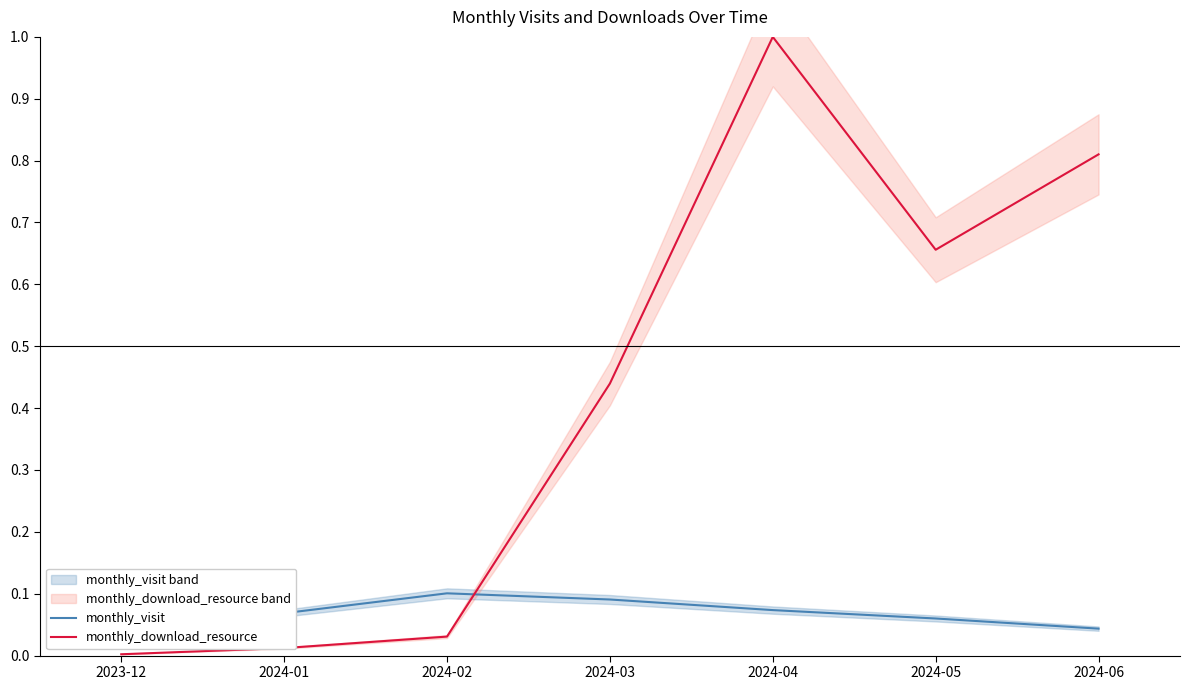

Is the value of monthly_download_resource at 2024-06 greater than the value of monthly_visit at 2024-03?

Yes